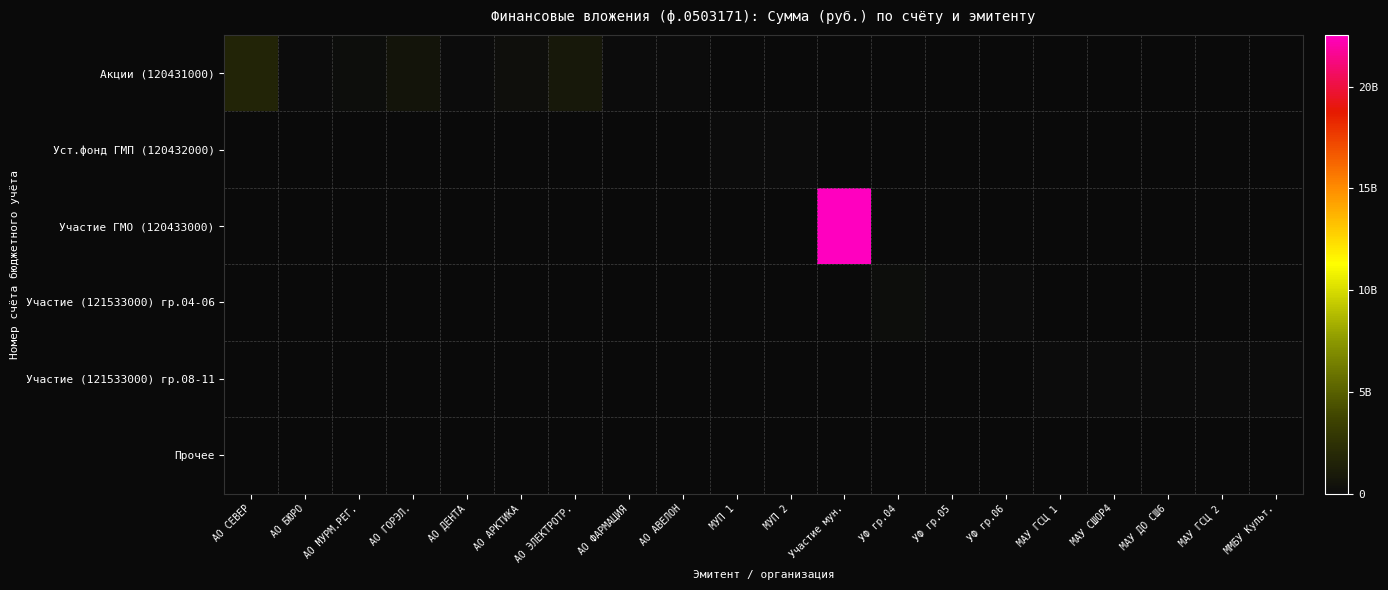

Between МАУ ДО СШ6 and УФ гр.06, which is larger?

МАУ ДО СШ6